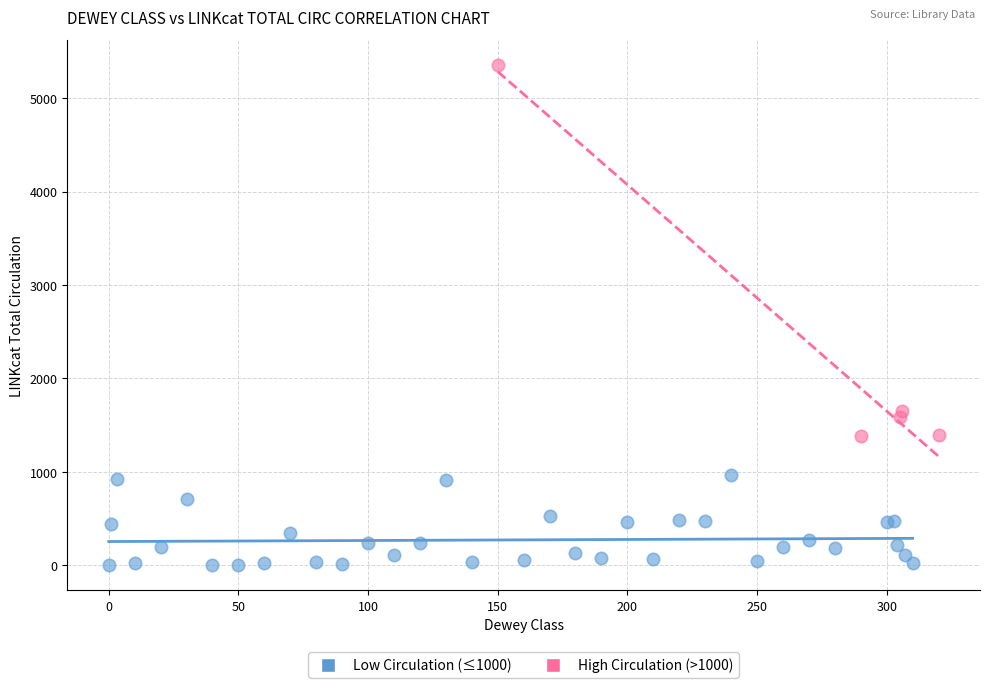

Which series contains the lowest Y value?

Low Circulation (≤1000)